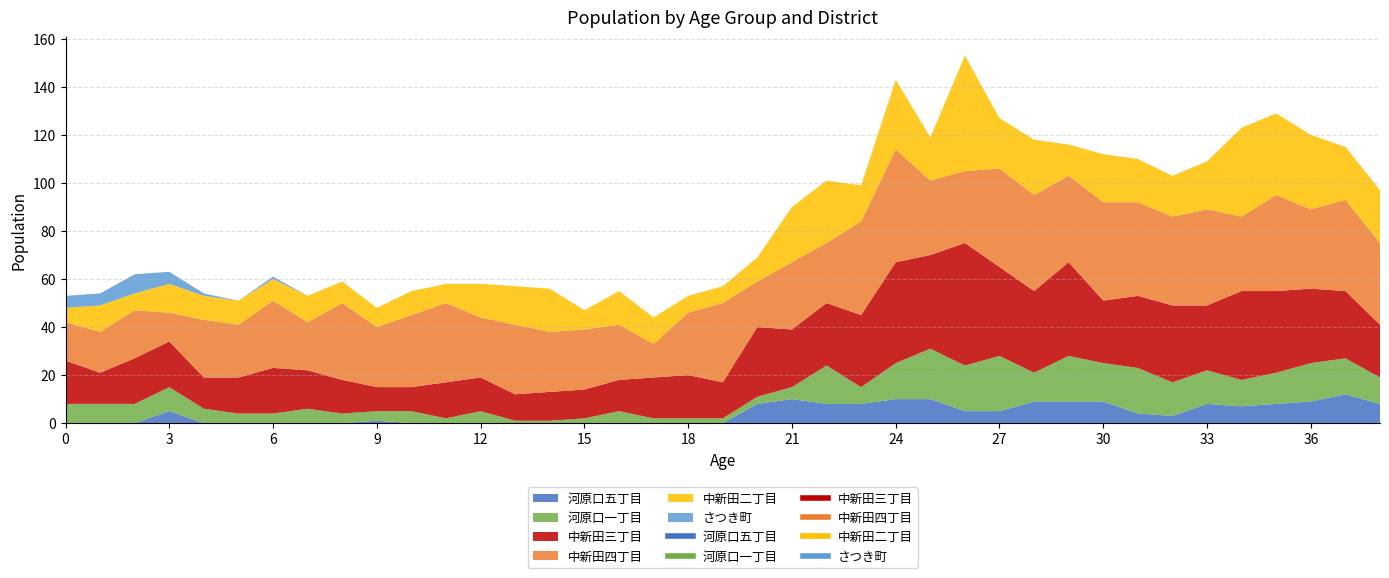

What is the value of the 河原口五丁目 point at the 38th from the left?

12